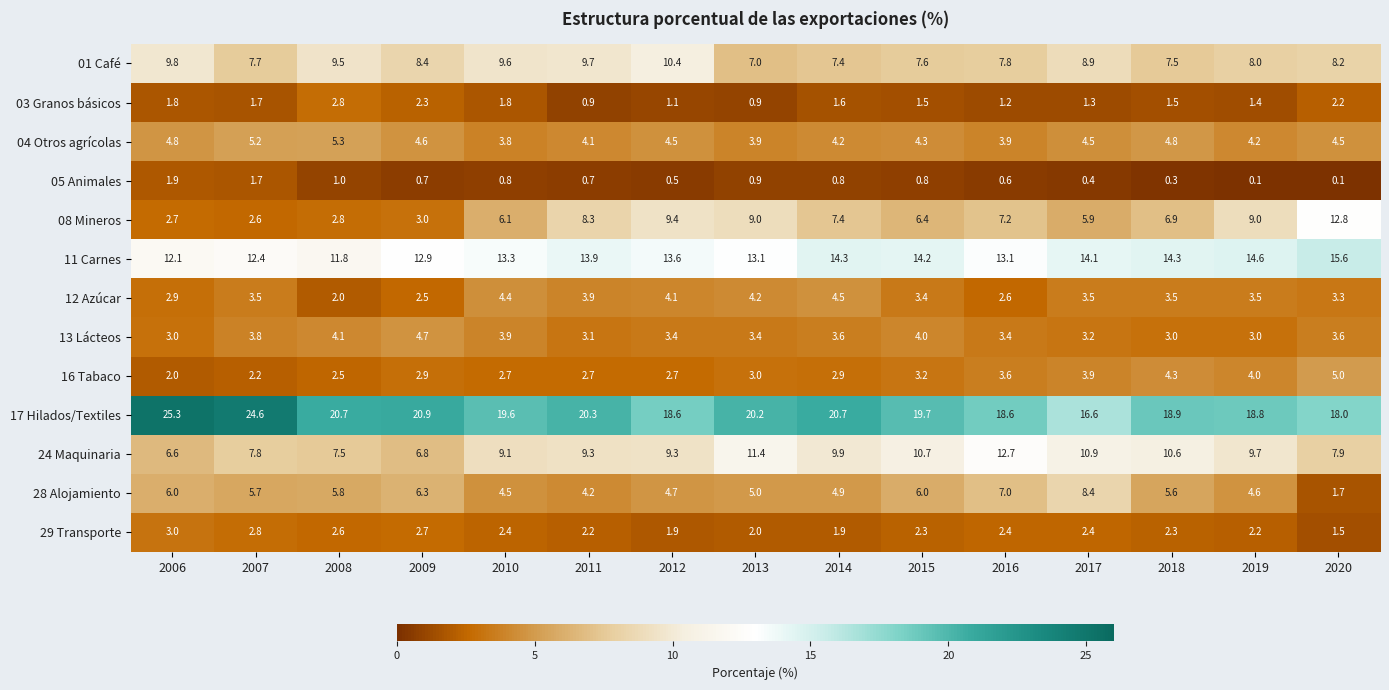

What is the sum of the 01 Café values at 2009 and 2015?

16.0